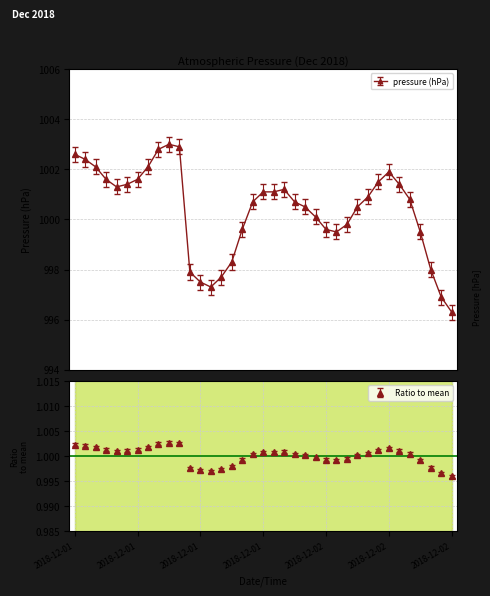

True or false: pressure (hPa) has more than 0 interior local peaks.

True